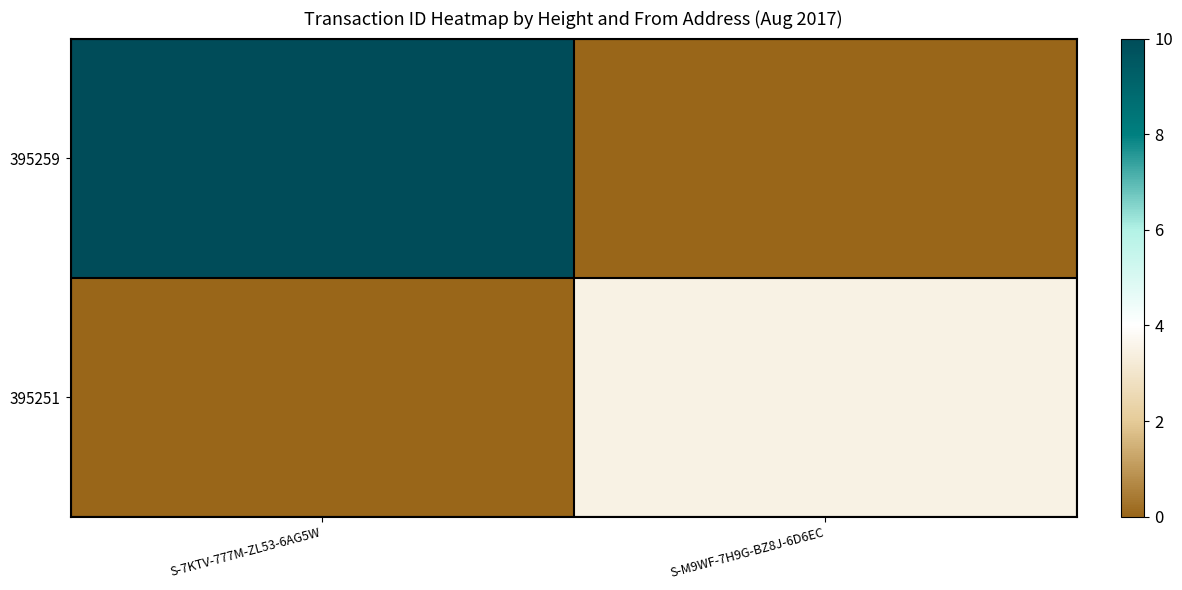

What is the difference between the highest and lowest values at S-M9WF-7H9G-BZ8J-6D6EC?

3.5